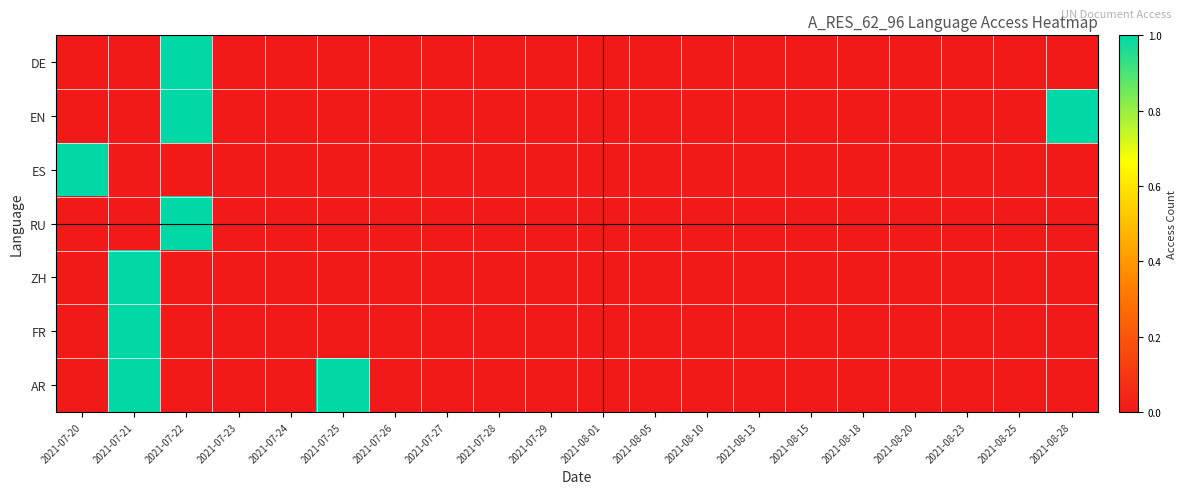

At which category is the sum across all series the highest?

2021-07-21